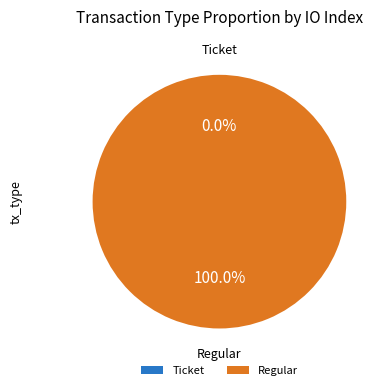

To the nearest percent, what is the difference between the Regular and Ticket slice percentages?

100%